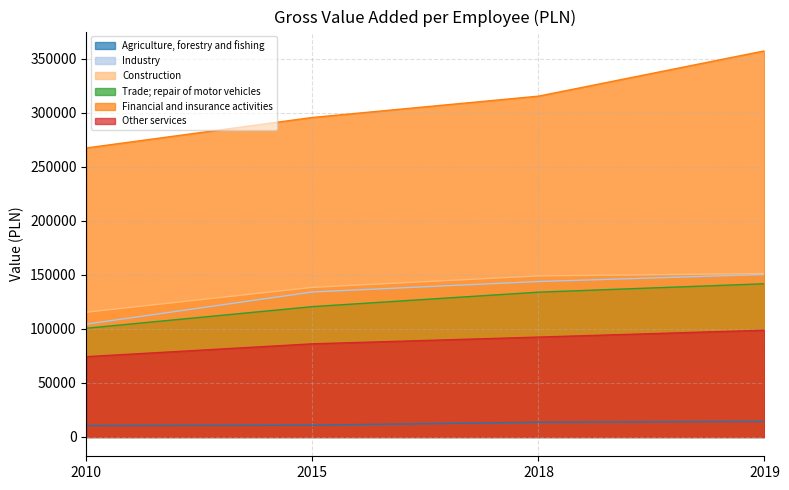

What is the sum of the Trade; repair of motor vehicles values at 2019 and 2010?

242252